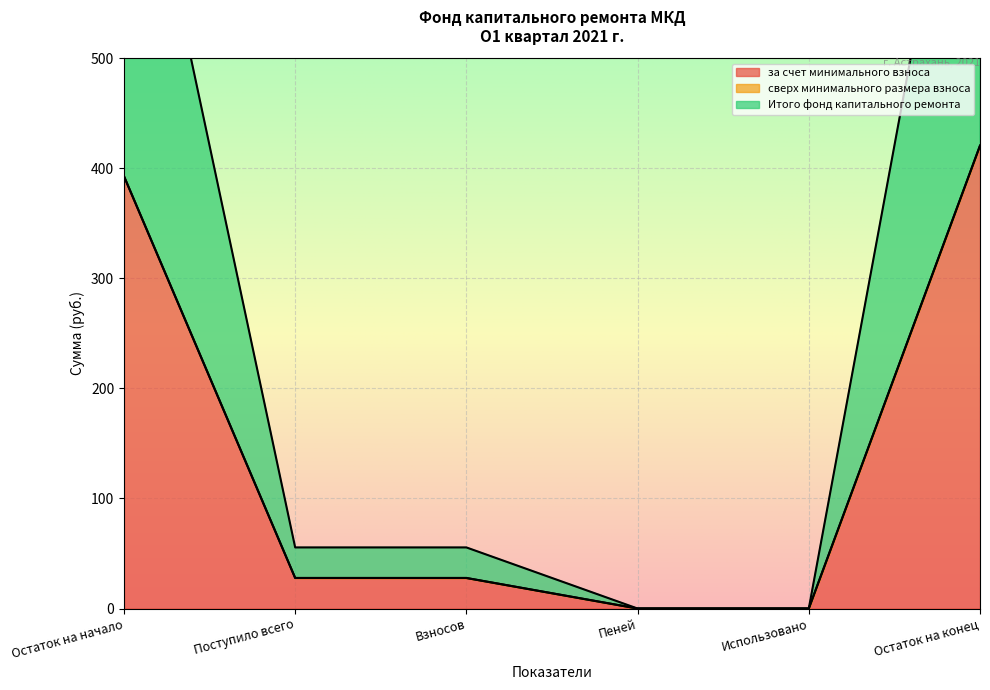

Rank the categories by за счет минимального взноса value from lowest to highest.

Пеней, Использовано, Поступило всего, Взносов, Остаток на начало, Остаток на конец